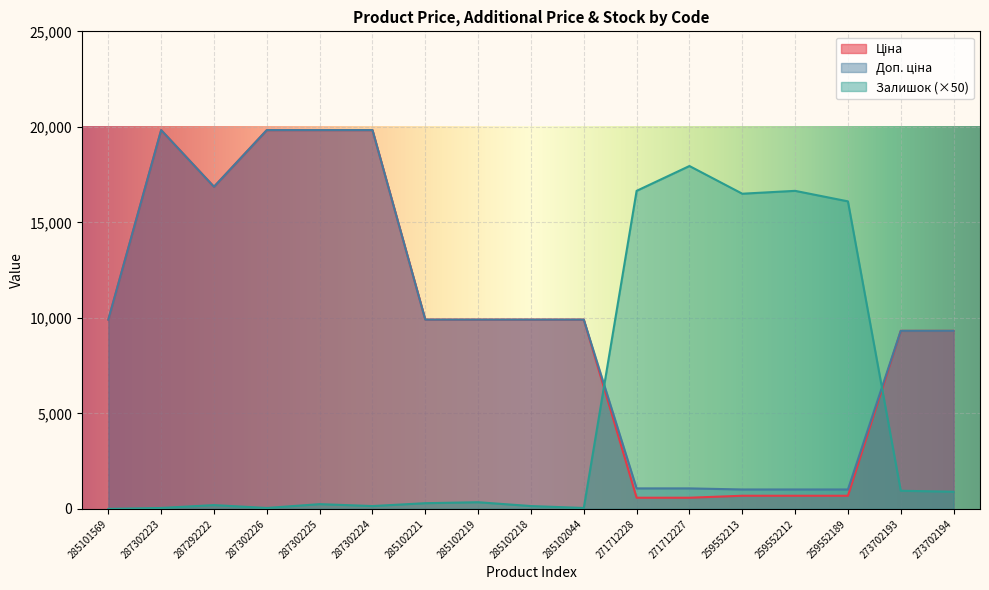

Which series has the largest total across all categories?

Доп. ціна